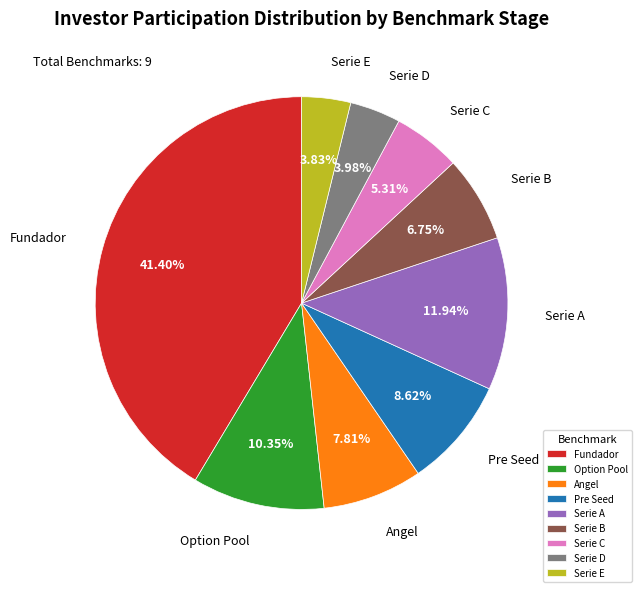

How much of the chart is everything except Pre Seed?

91.4%